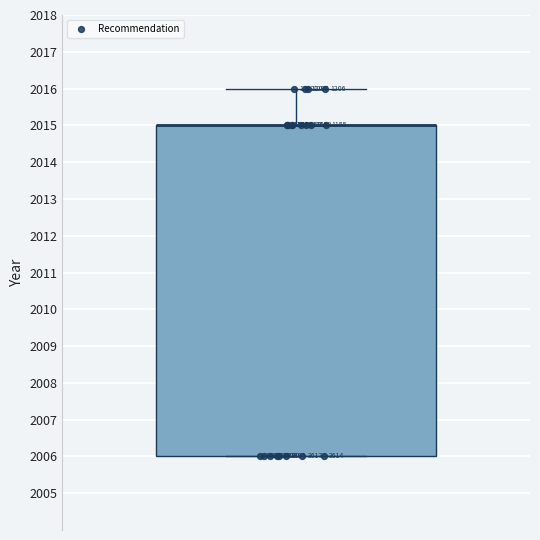

Transcribe this box plot: give where the median line is, the range the box spans, and where the two whiskers end, as read against the y-axis. The values are not printed on the chart, so give them approximately, as read against the axis.

median 2015 (drawn on the box's upper edge), box 2006 to 2015, whiskers 2006 to 2016